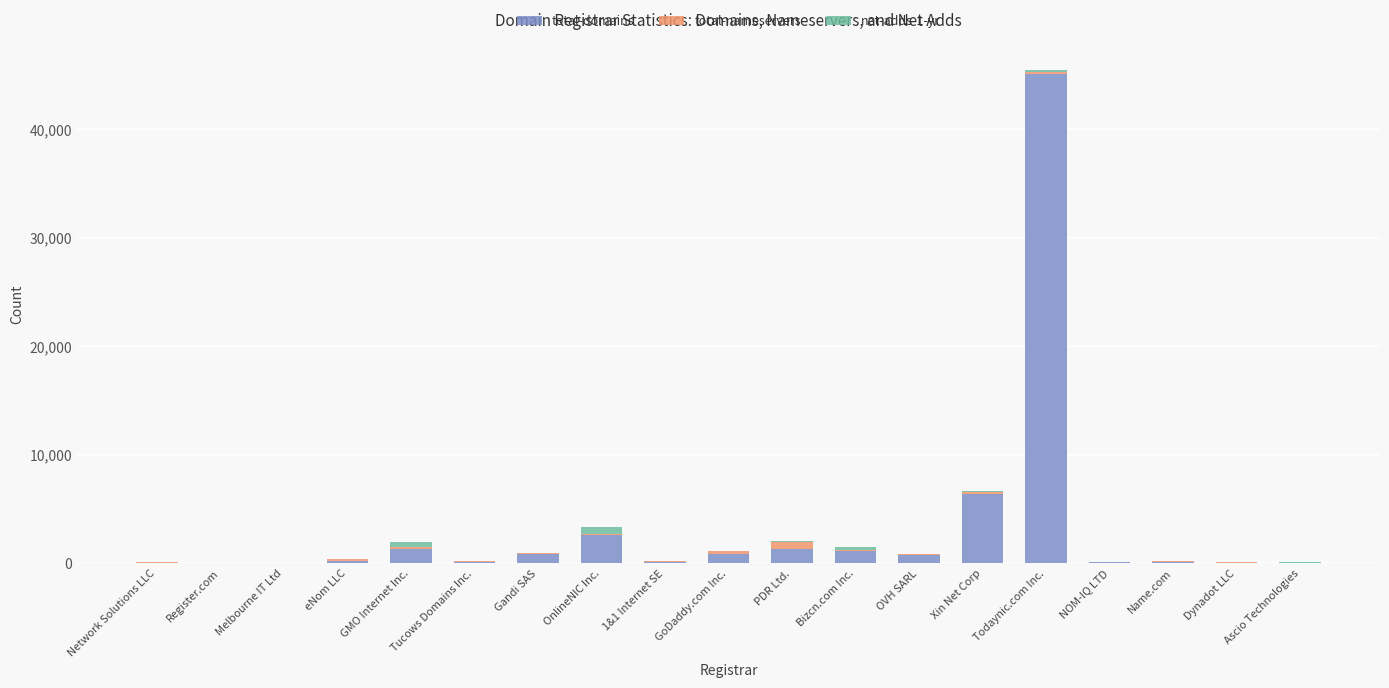

At which category is the sum across all series the highest?

Todaynic.com Inc.